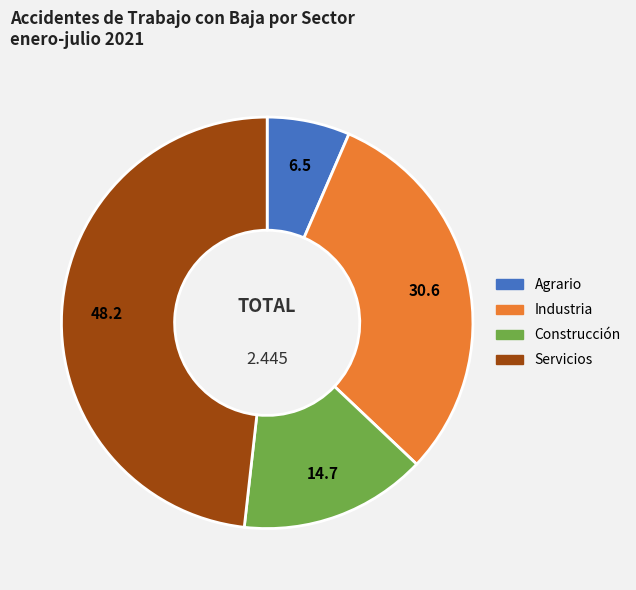

The Agrario slice represents 12% of the pie. True or false?

False